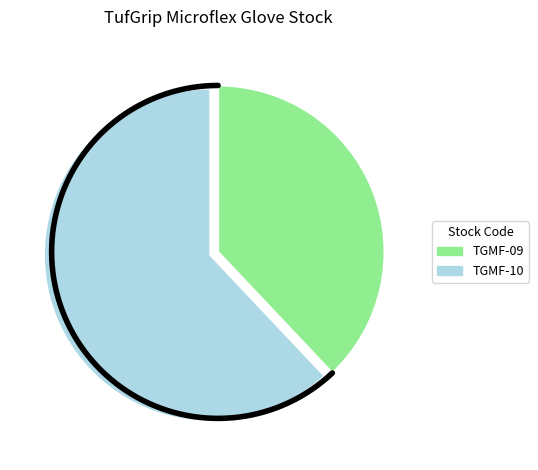

True or false: TGMF-10 accounts for 62% of the total.

True